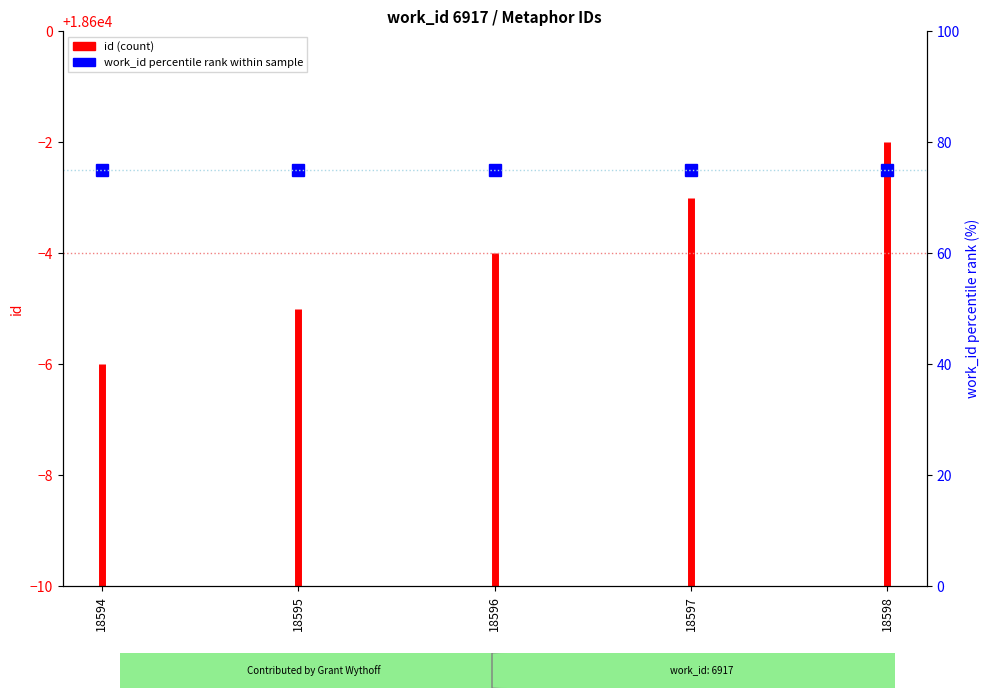

How many lines are shown in the chart?

1